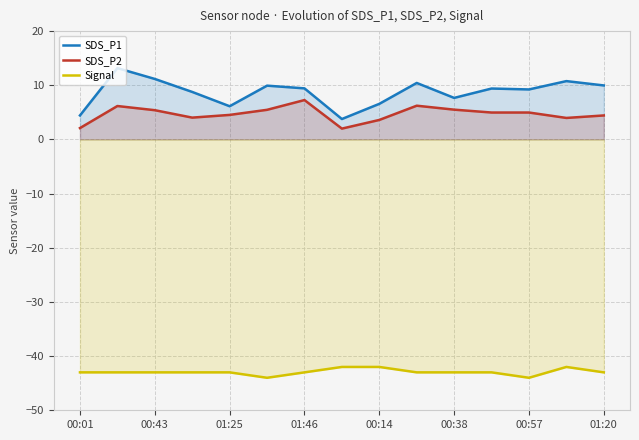

The value of Signal at 01:25 is -57.6. True or false?

False